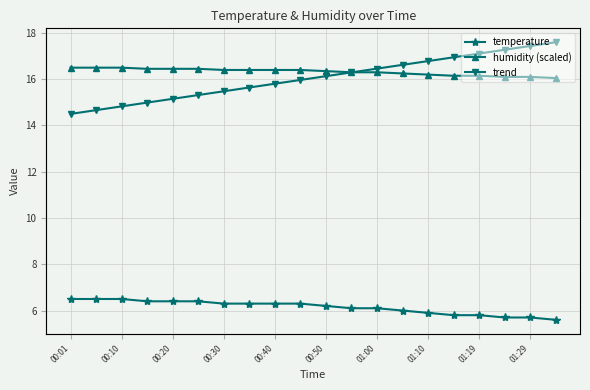

True or false: temperature has more than 1 points higher than both neighbors.

False